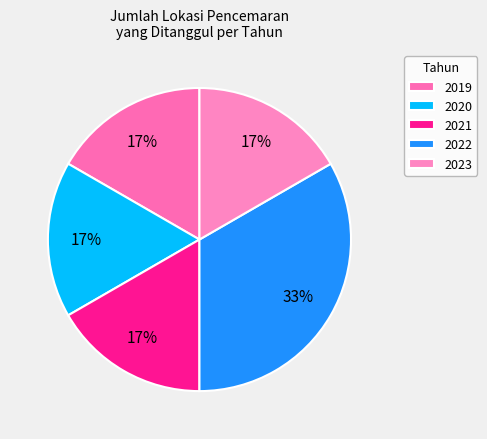

How much of the chart is everything except 2022?

66.7%